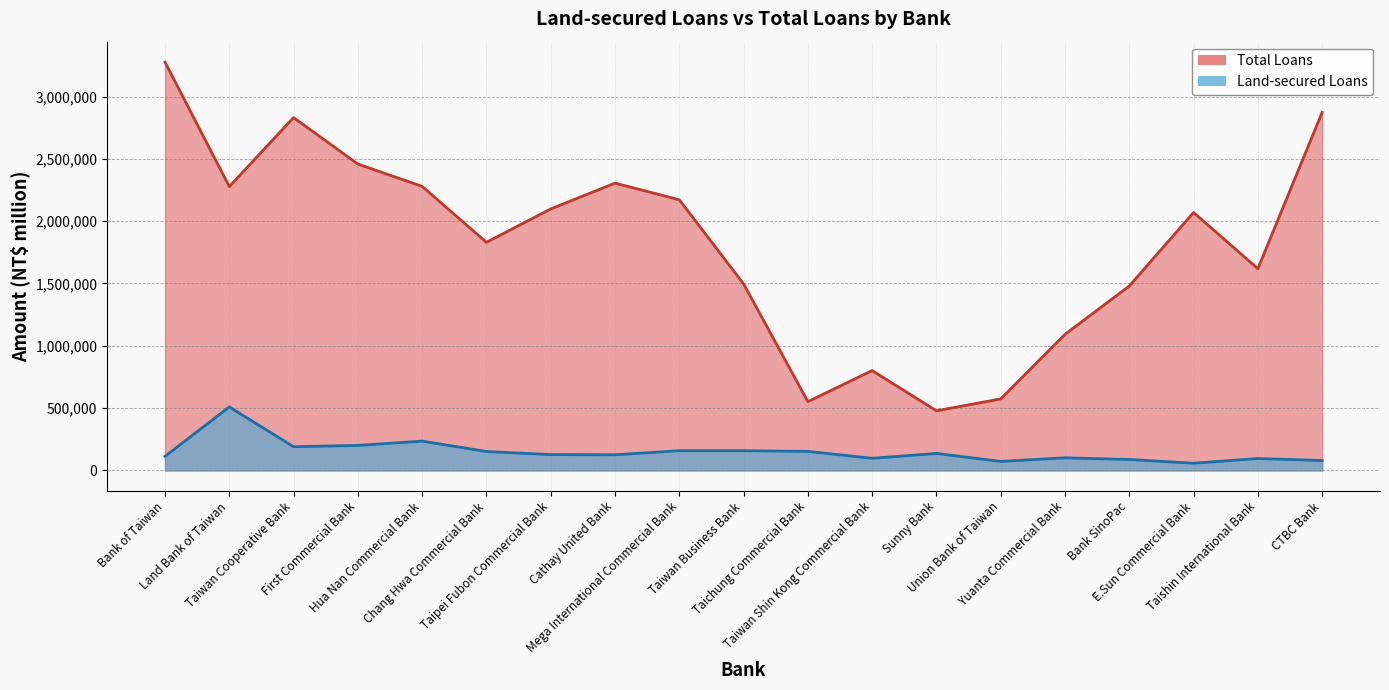

Is the value of Land-secured Loans at Bank SinoPac greater than the value of Total Loans at CTBC Bank?

No